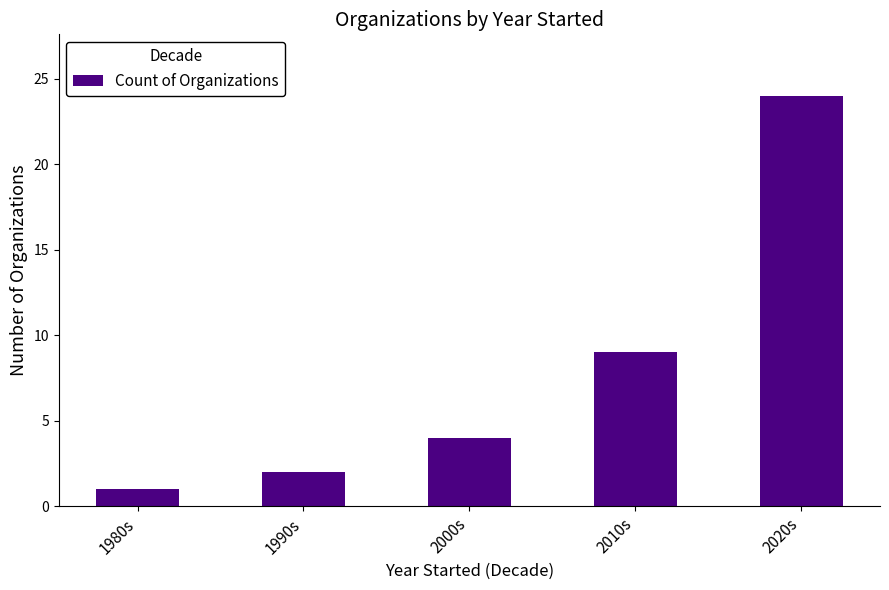

How many values are below 4?

2